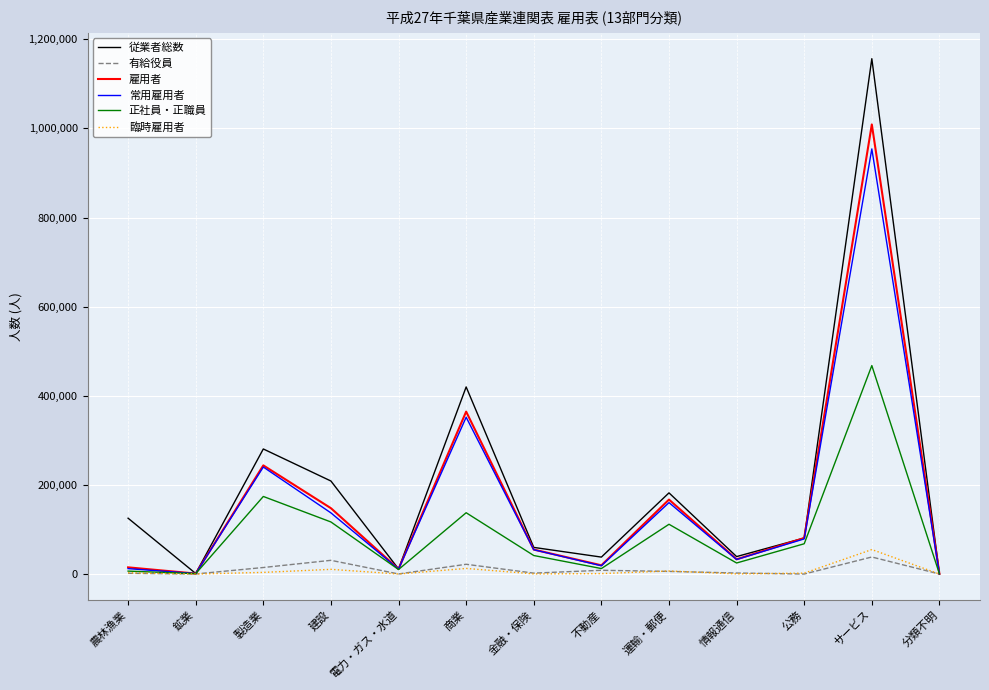

Which series has the widest spread of values?

従業者総数